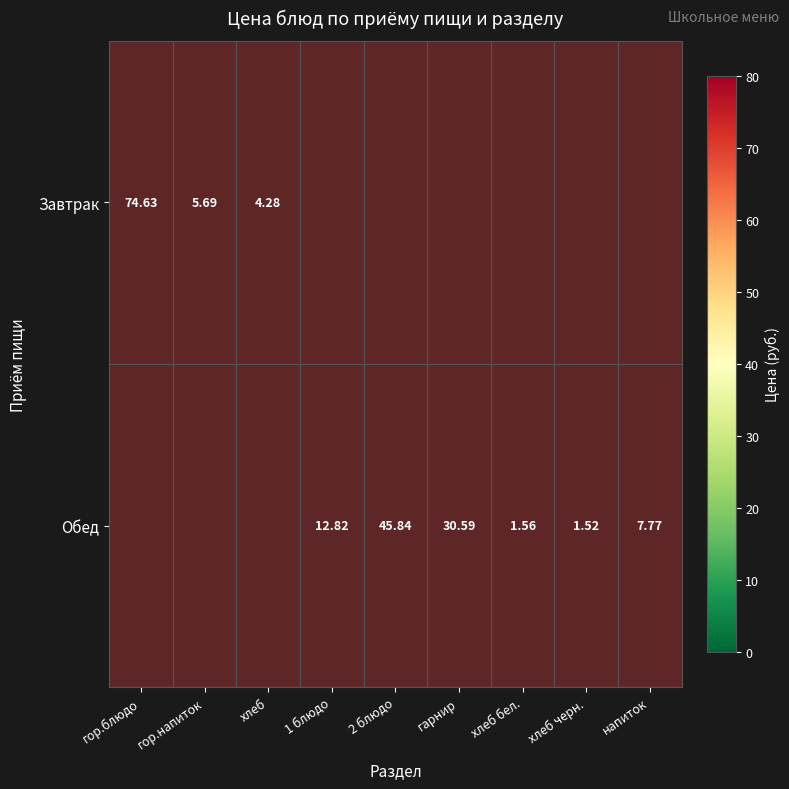

Is the value of Обед at хлеб бел. greater than the value of Завтрак at хлеб?

No